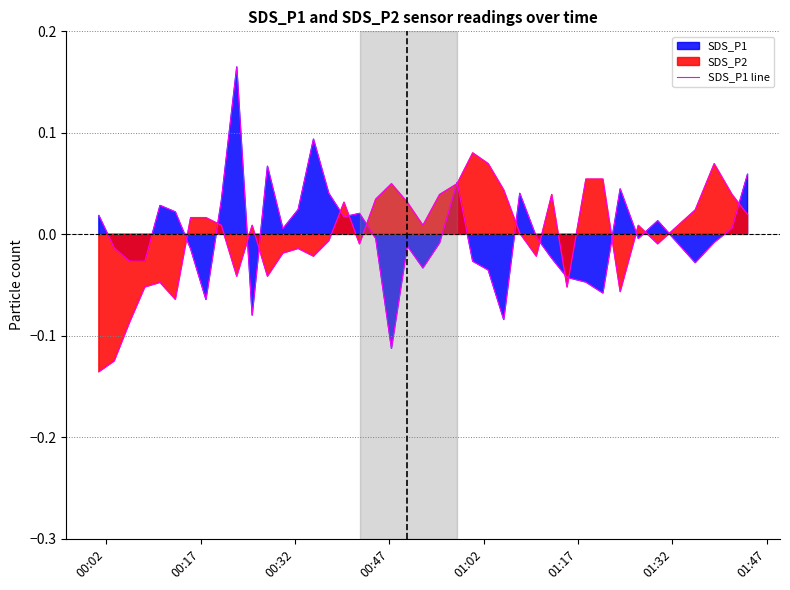

Reading left to right, extract all data points from this chart.

0.0	-0.0	-0.0	-0.0	0.0	0.0	-0.0	-0.1	0.0	0.2	-0.1	0.1	0.0	0.0	0.1	0.0	0.0	0.0	-0.0	-0.1	-0.0	-0.0	-0.0	0.1	-0.0	-0.0	-0.1	0.0	-0.0	-0.0	-0.0	-0.0	-0.1	0.0	-0.0	0.0	-0.0	-0.0	0.0	0.1